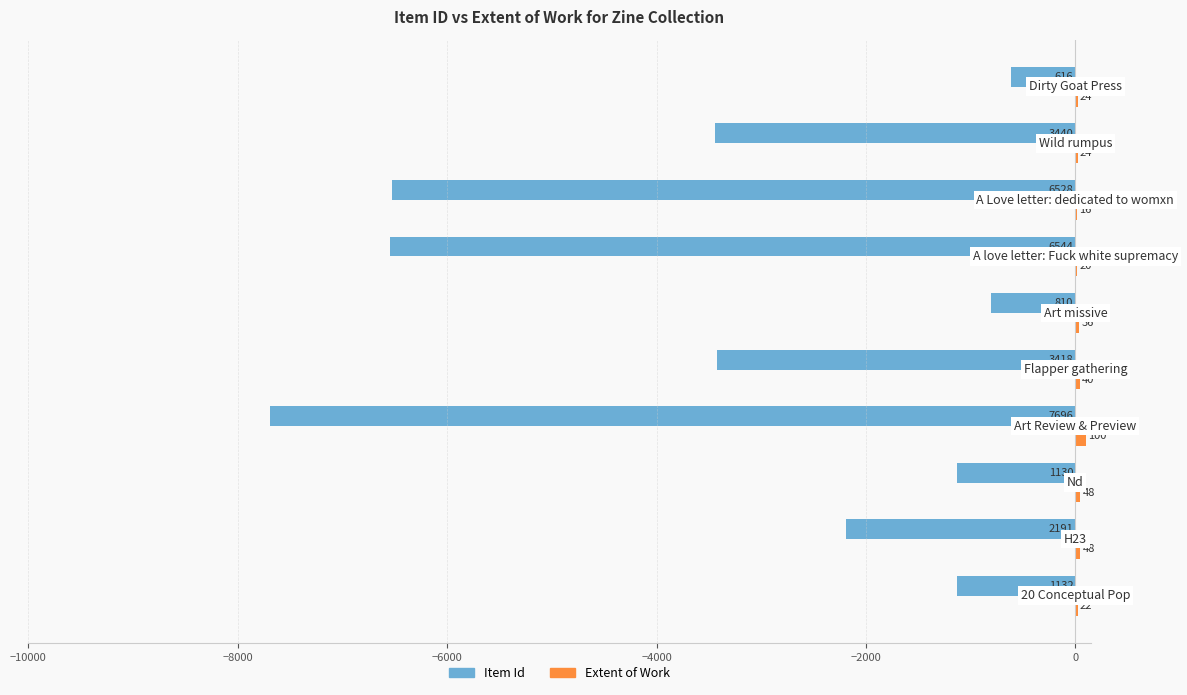

Count the number of categories in the chart.

10